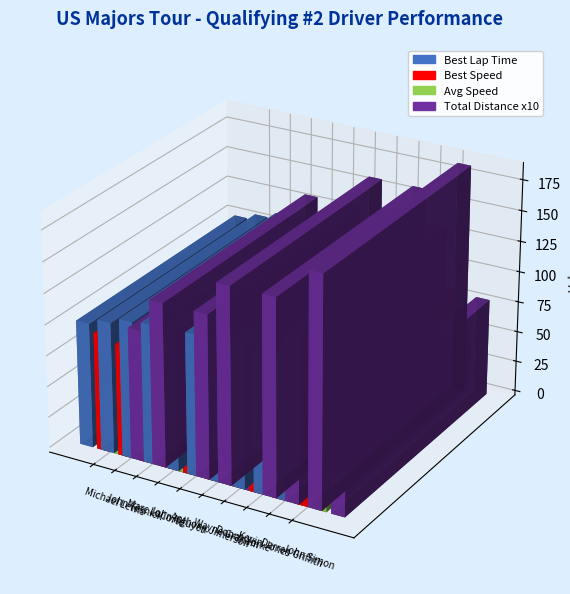

How many bars are there in each group?

4